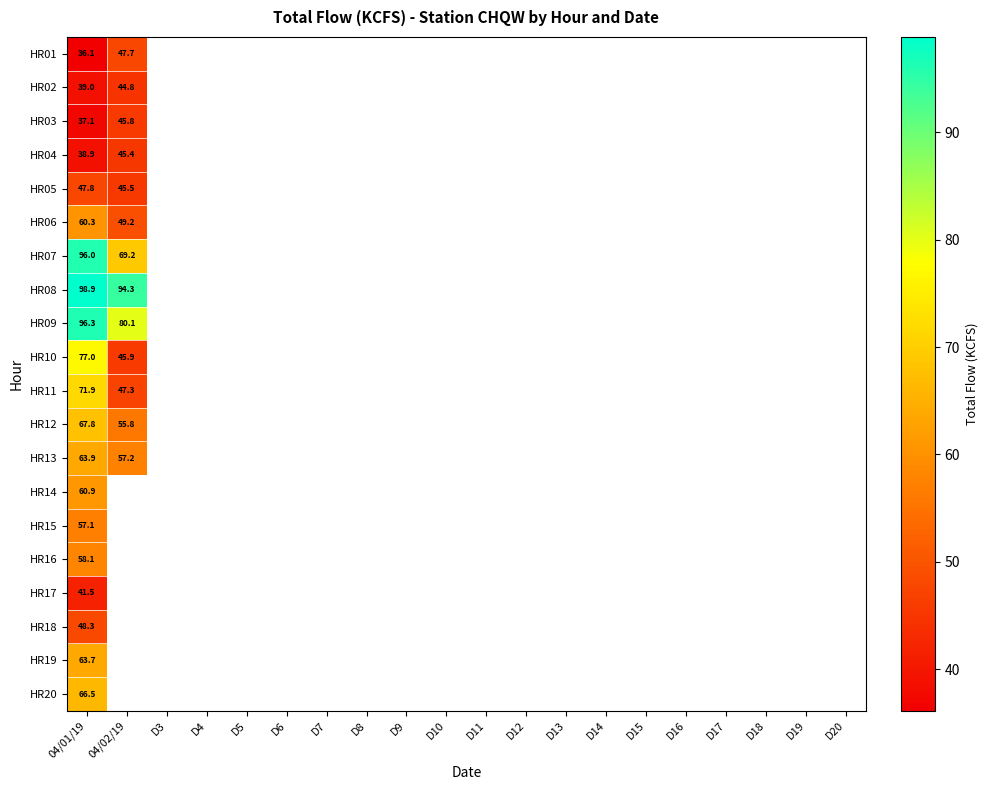

Rank the series at 04/01/19 from lowest to highest value.

HR01, HR03, HR04, HR02, HR17, HR05, HR18, HR15, HR16, HR06, HR14, HR19, HR13, HR20, HR12, HR11, HR10, HR07, HR09, HR08